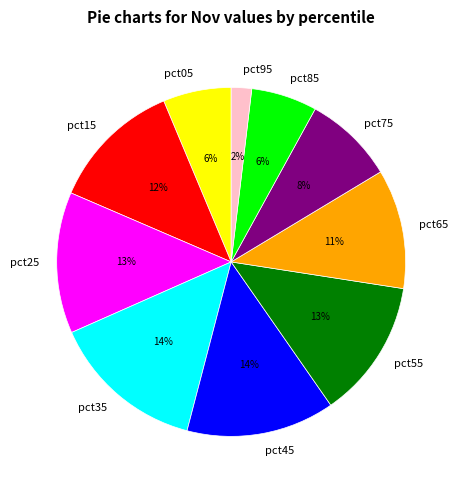

To the nearest percent, what is the average slice percentage?

10%